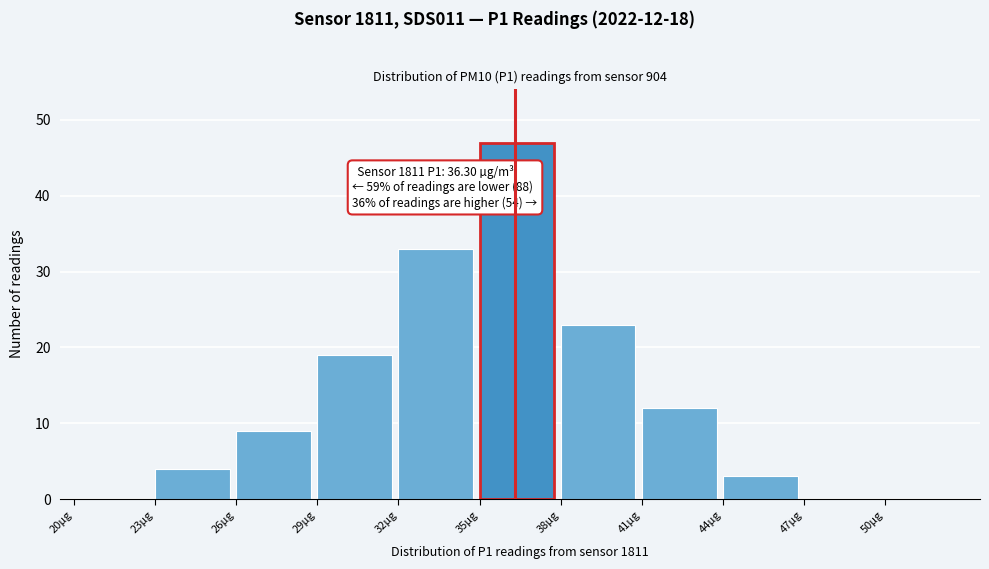

Over which range of the x-axis is the bar tallest?

35 to 38